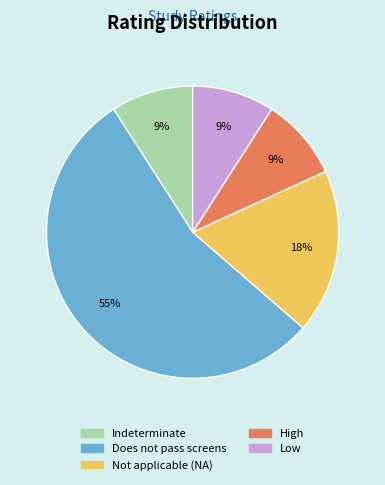

Approximately how many times larger is the value at High compared to Does not pass screens?

0.2